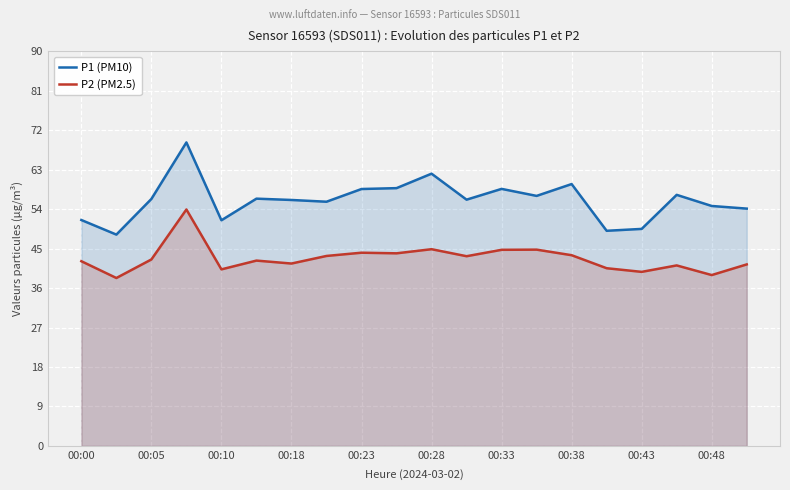

True or false: P2 (PM2.5) and P1 (PM10) intersect in this chart.

False